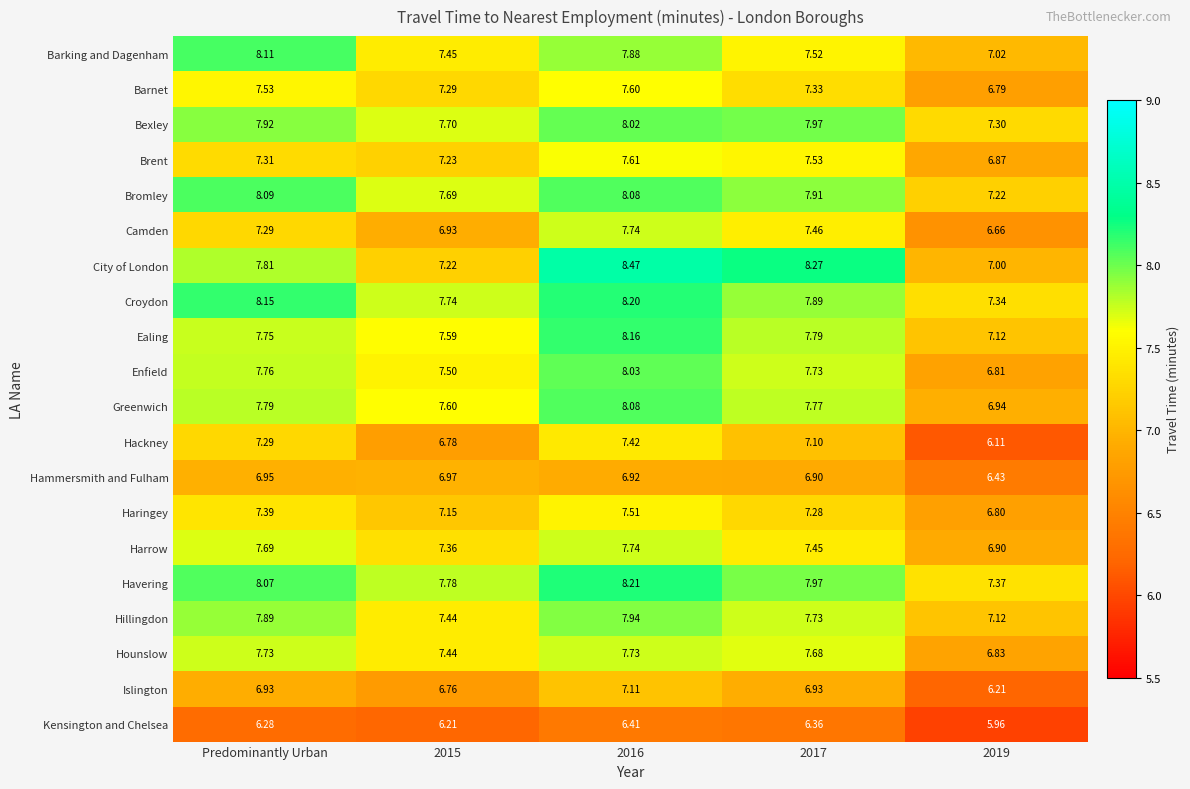

Which series has the largest total across all categories?

Havering